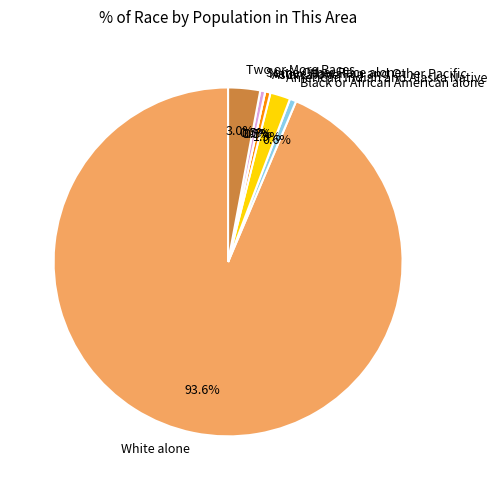

How many segments does this pie chart have?

7